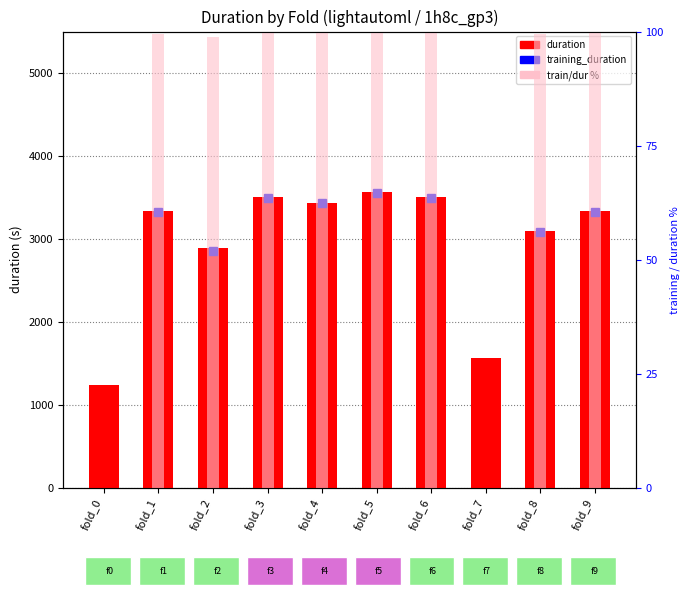

What is the difference between the maximum and minimum values in the train/dur % series?

99.8